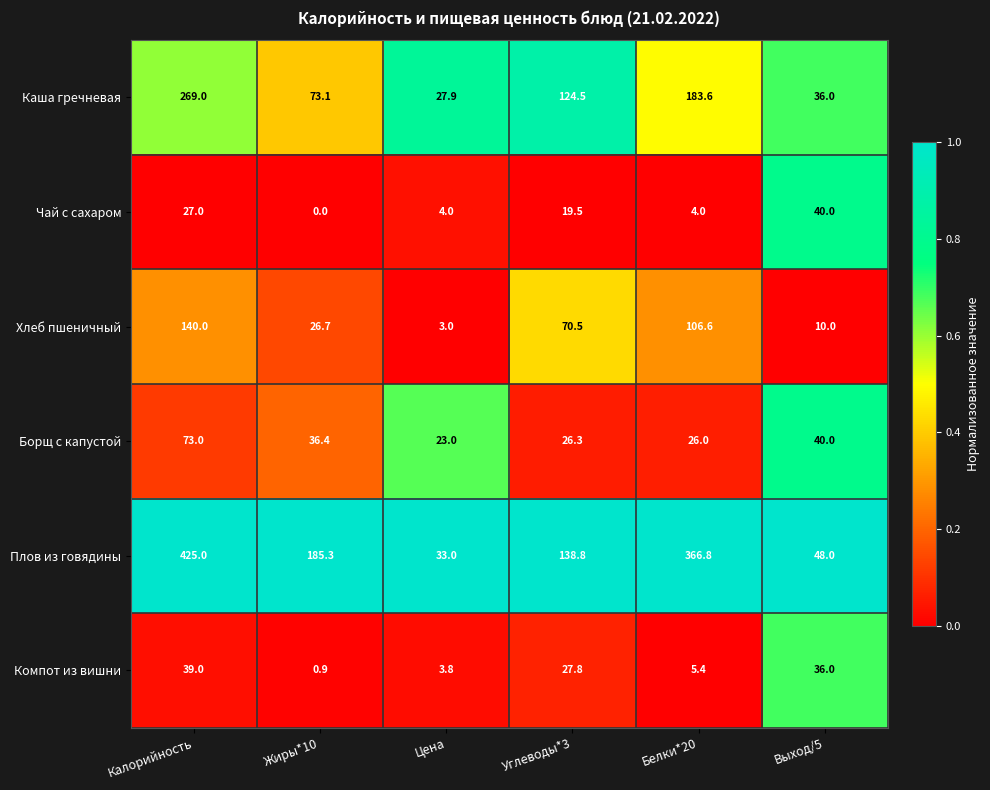

The Компот из вишни series shows 39.0 at Калорийность. True or false?

True